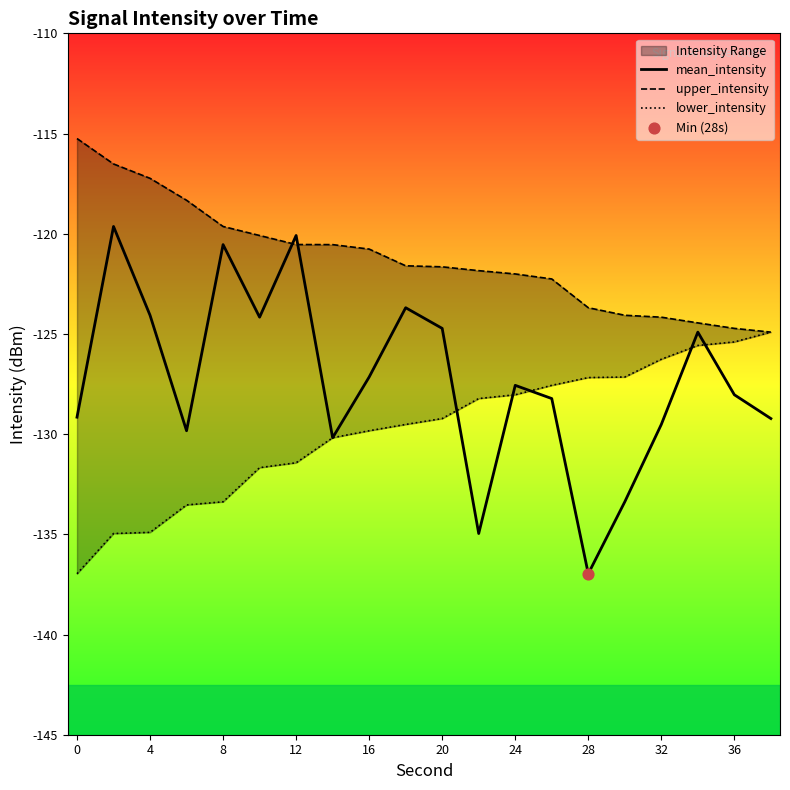

Which series has the largest Y range (max minus min)?

mean_intensity